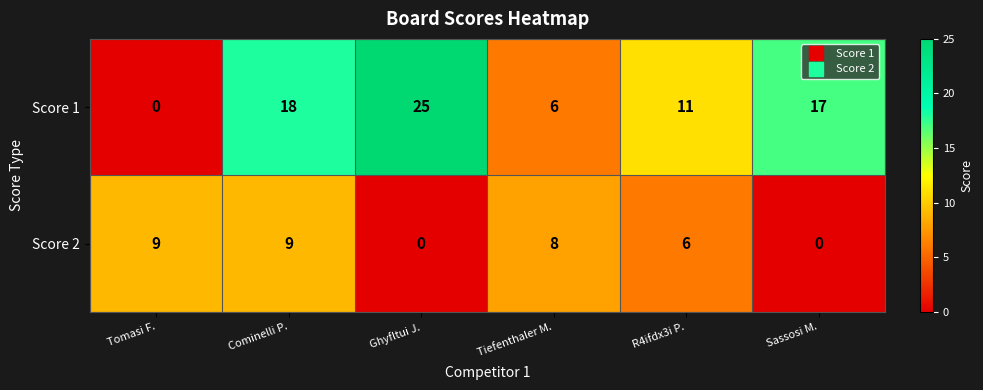

True or false: Score 2 has a value of 0 at Ghyfltui J..

True